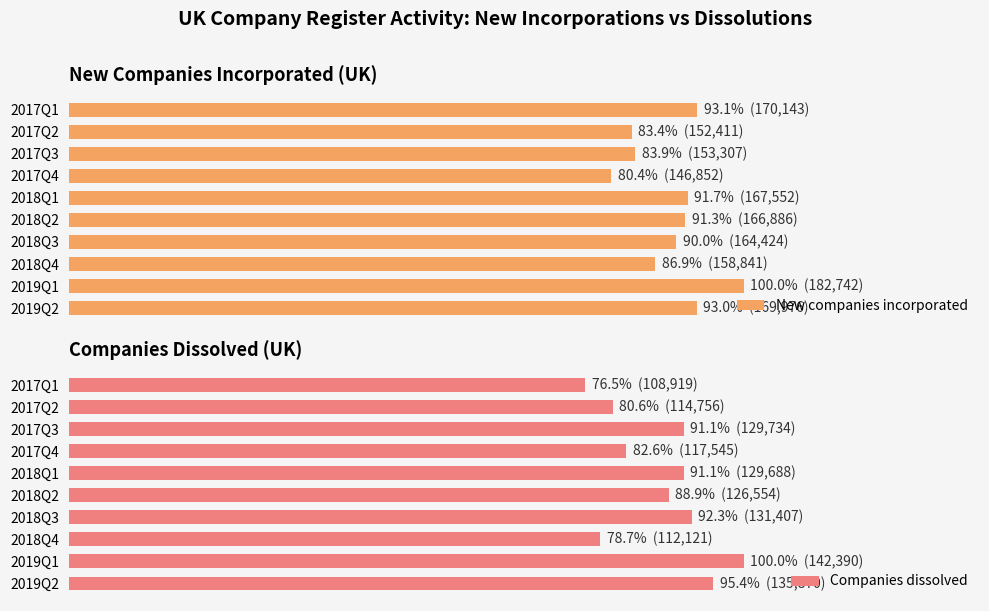

What is the difference between the Companies dissolved values at 2017Q1 and 2017Q3?

20815